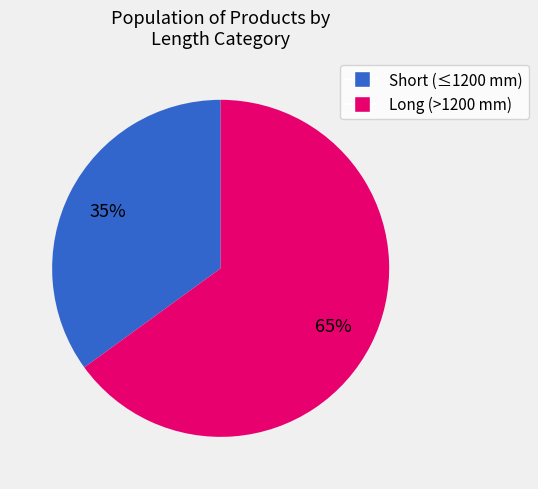

To the nearest percent, what is the average slice percentage?

50%